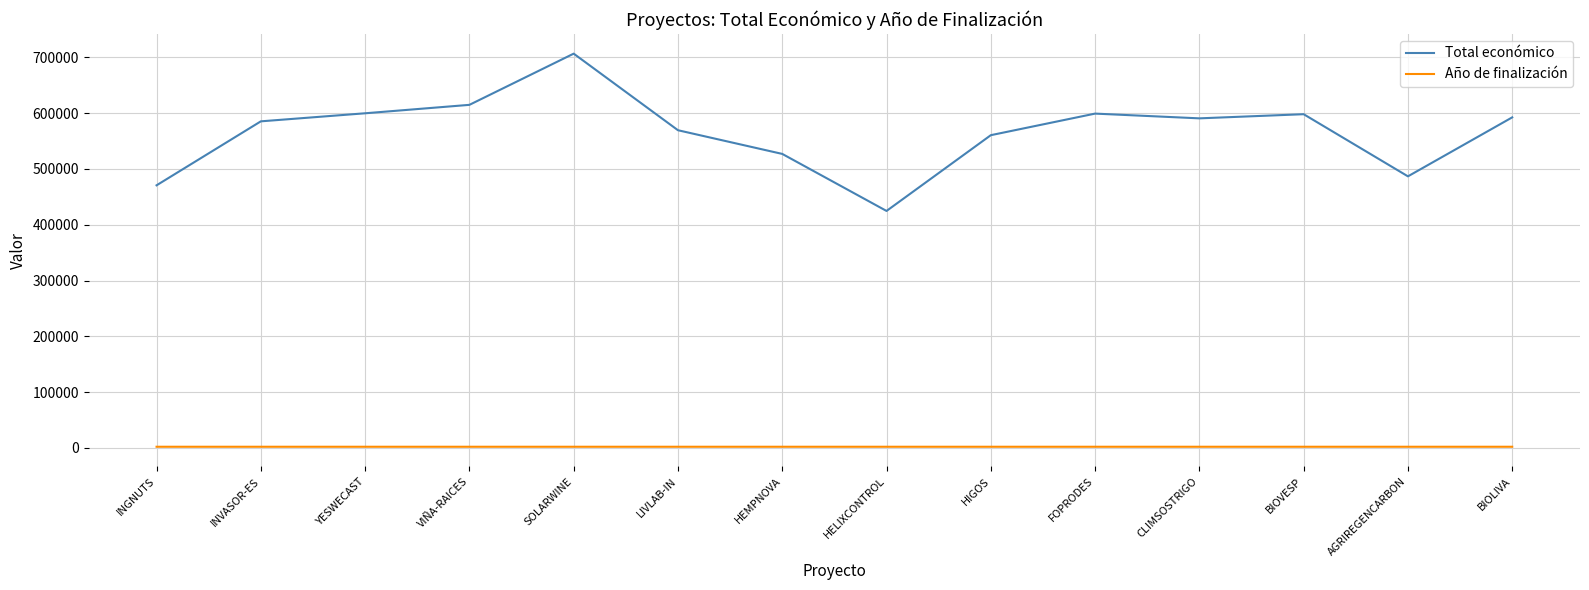

Which category has the highest value across all series?

SOLARWINE